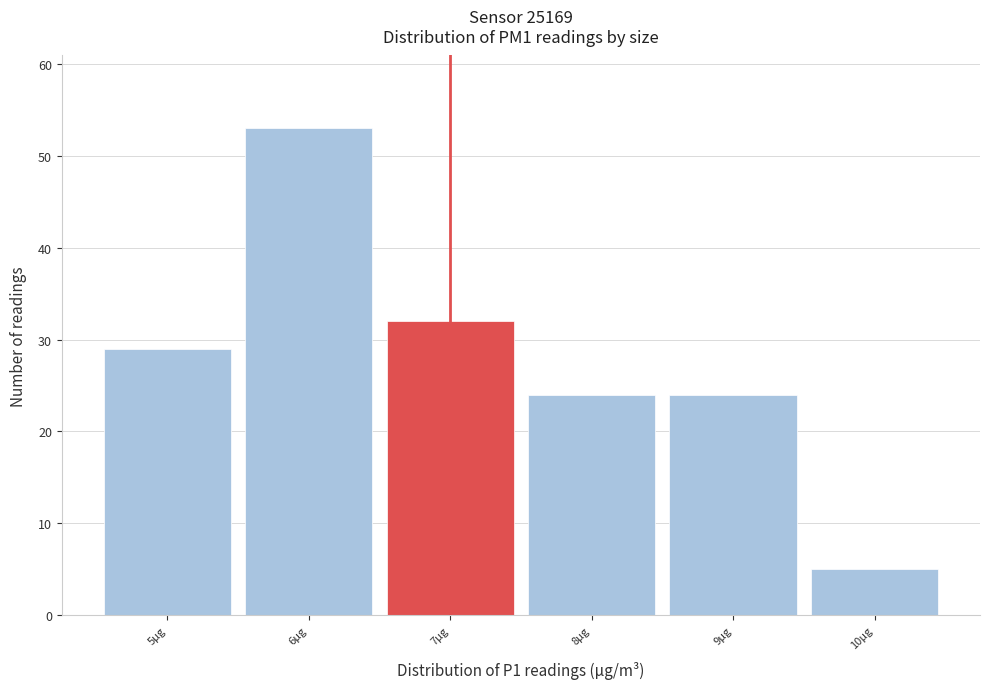

Reading left to right, extract all data points from this chart.

29	53	32	24	24	5